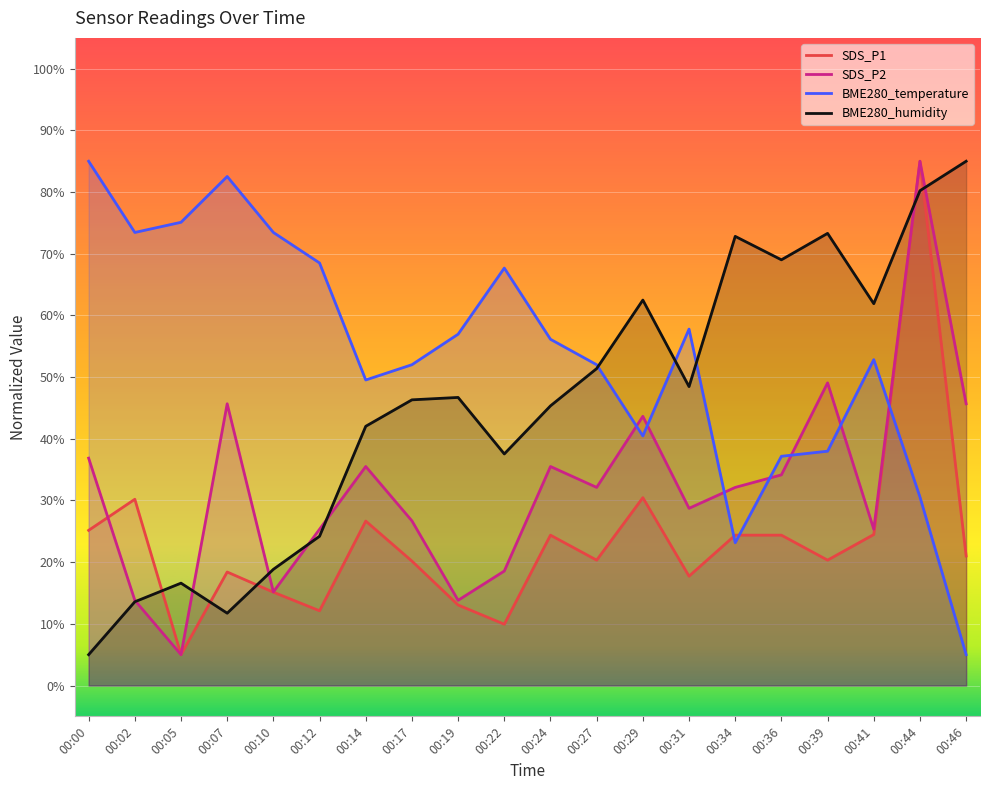

The value of SDS_P2 at 00:00 is 36.9. True or false?

True